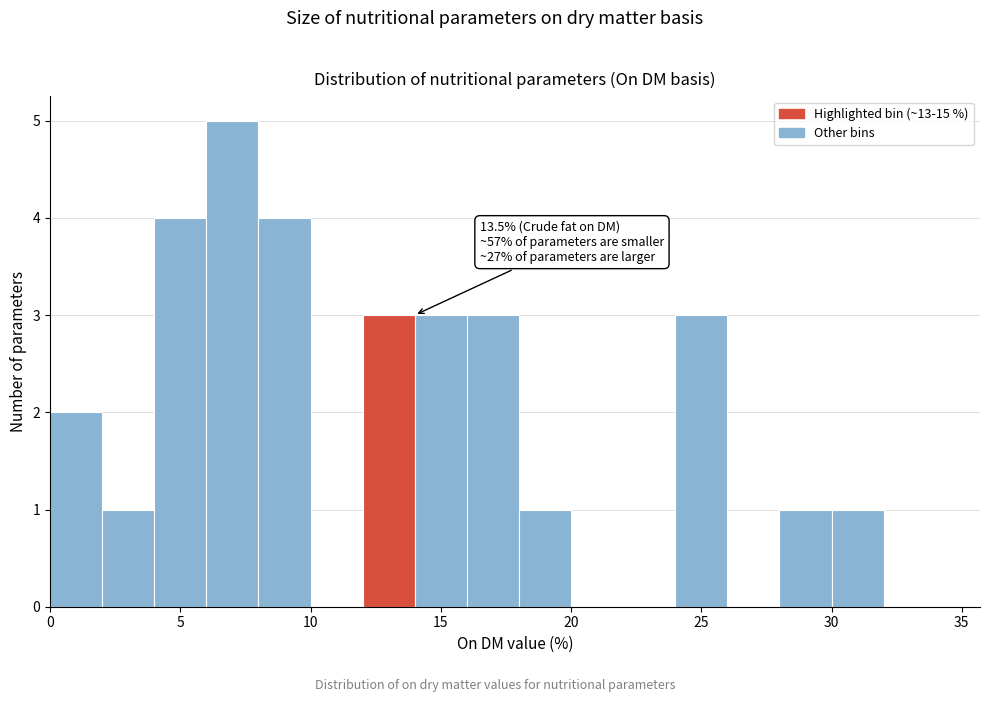

Which range on the x-axis has the tallest bar?

6 to 8